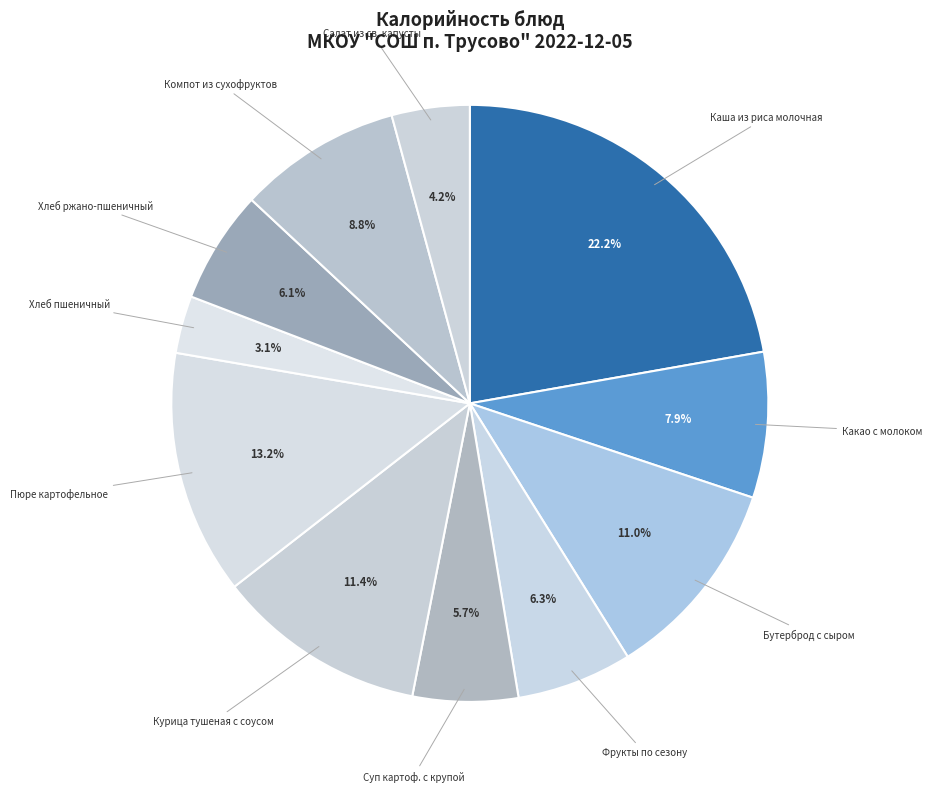

Between Какао с молоком and Салат из св. капусты, which is larger?

Какао с молоком